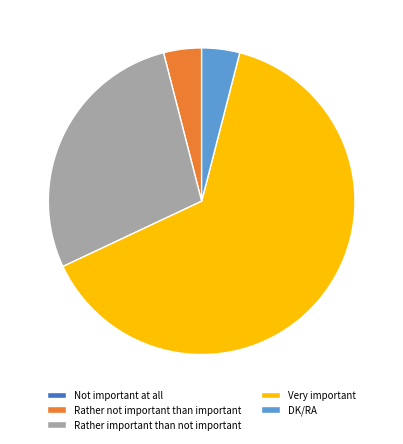

Is the sum of Very important and DK/RA greater than half?

Yes